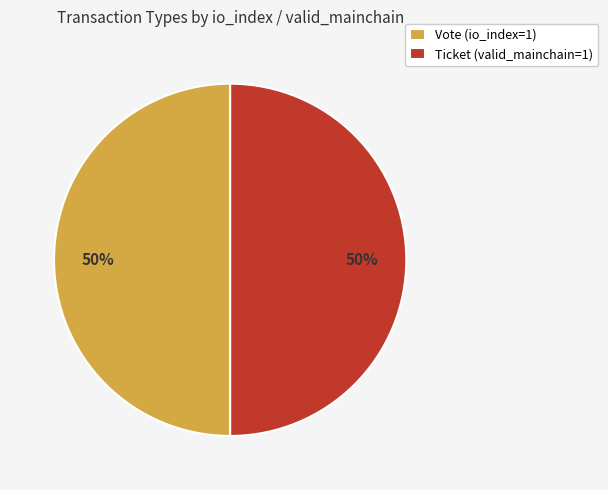

The Vote (io_index=1) slice represents 50% of the pie. True or false?

True